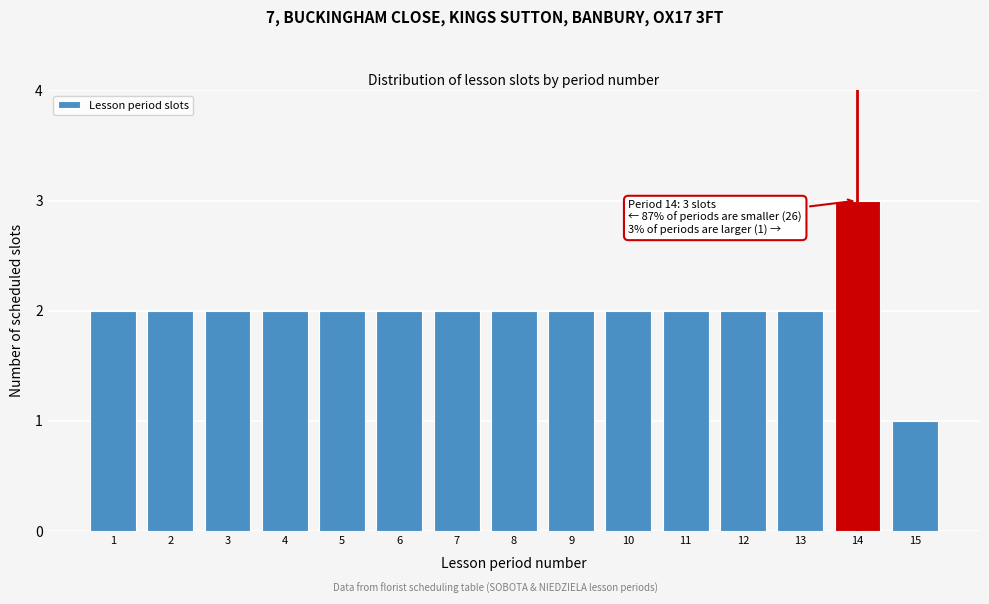

Reading left to right, list all the values displayed in this chart.

1=2	2=2	3=2	4=2	5=2	6=2	7=2	8=2	9=2	10=2	11=2	12=2	13=2	14=3	15=1